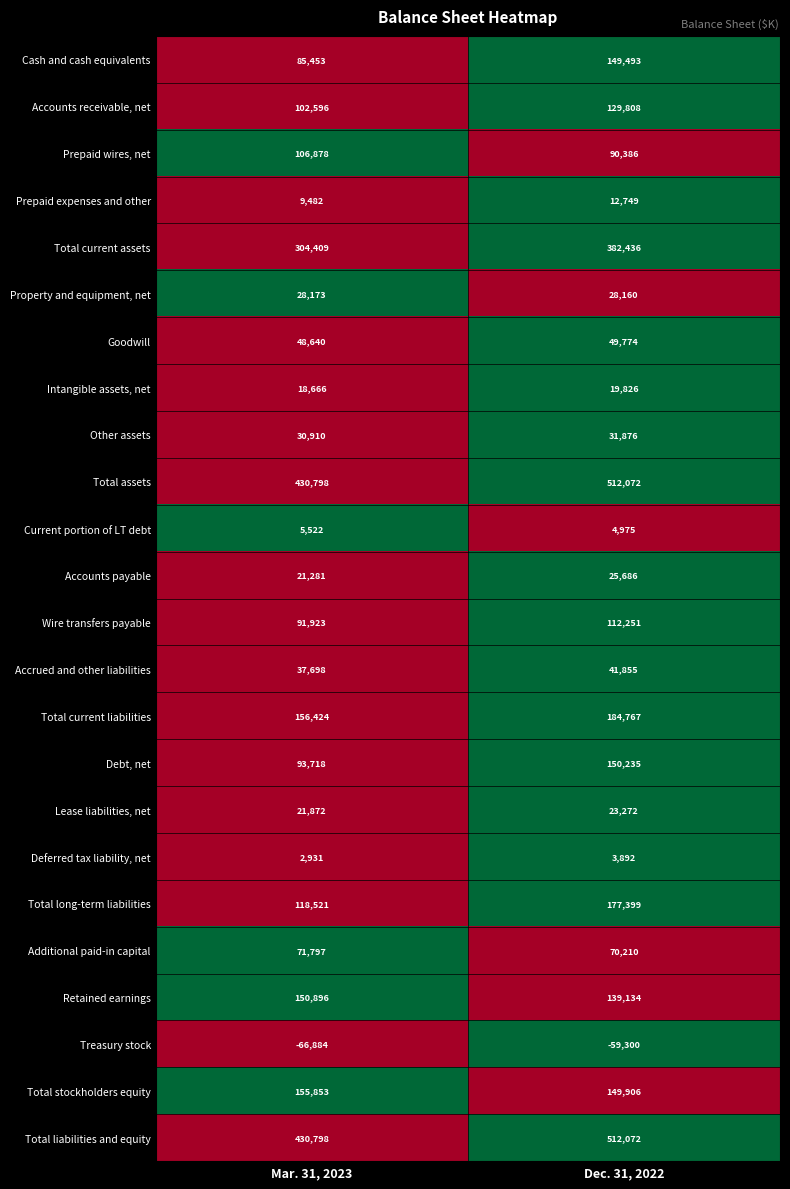

Rank the categories by Property and equipment, net value from lowest to highest.

Dec. 31, 2022, Mar. 31, 2023